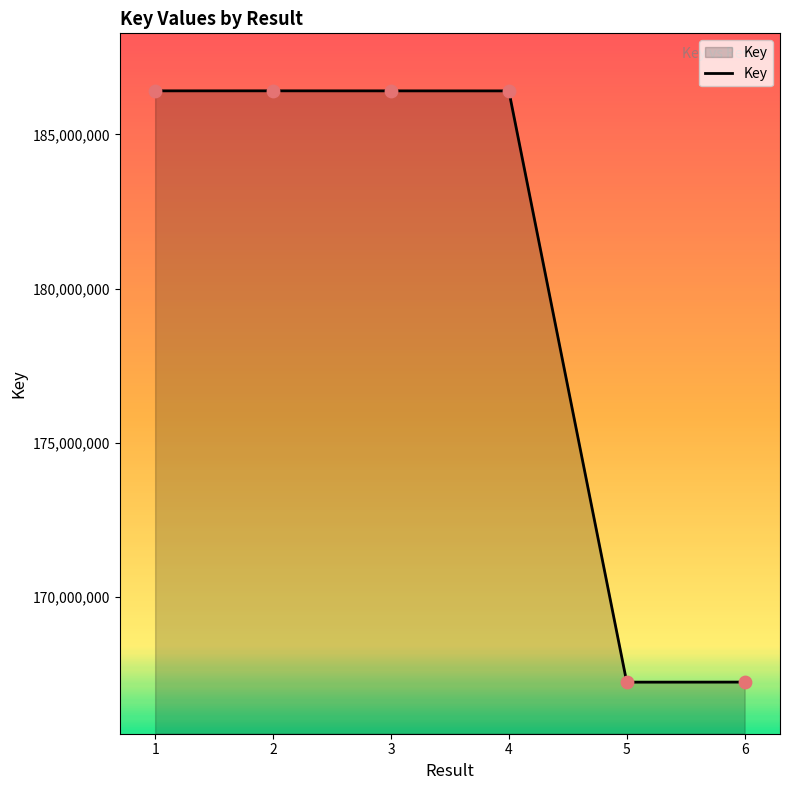

What is the ratio of the value at 5 to the value at 2?

0.9